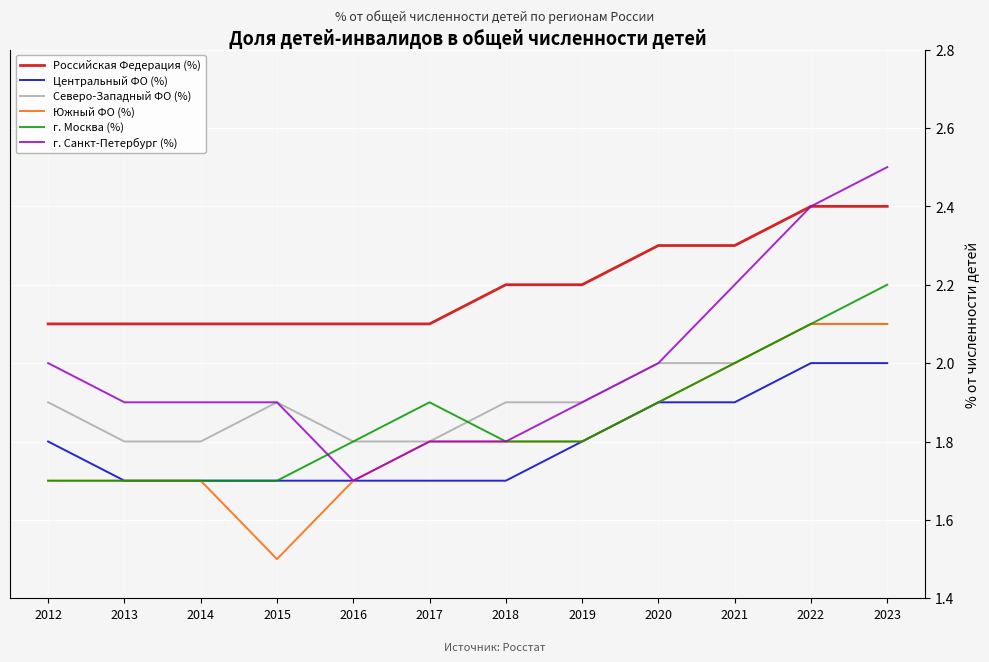

The value of г. Москва (%) at 2017 is 1.9. True or false?

True